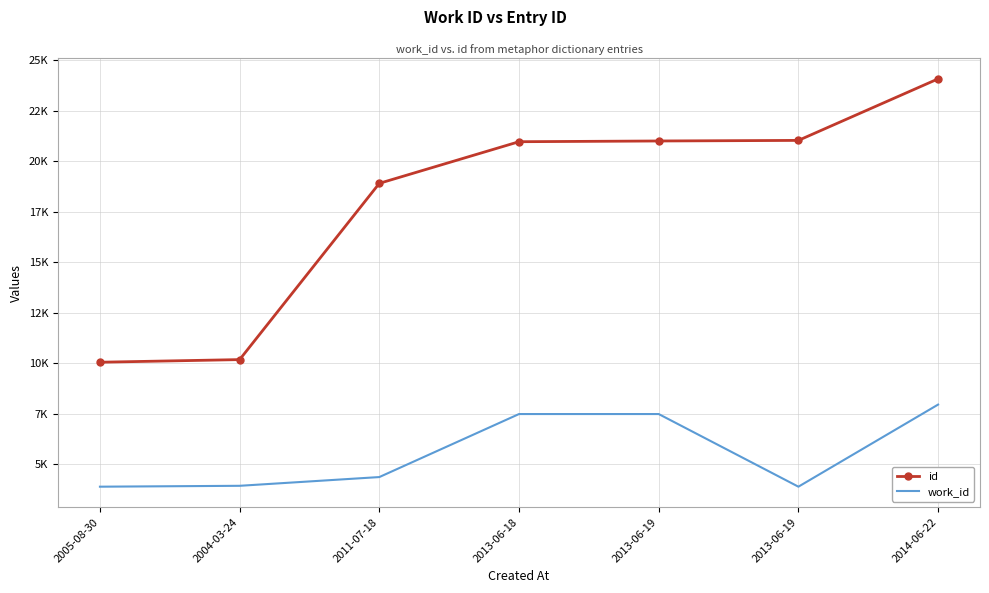

What are all the series names shown in the legend?

id, work_id